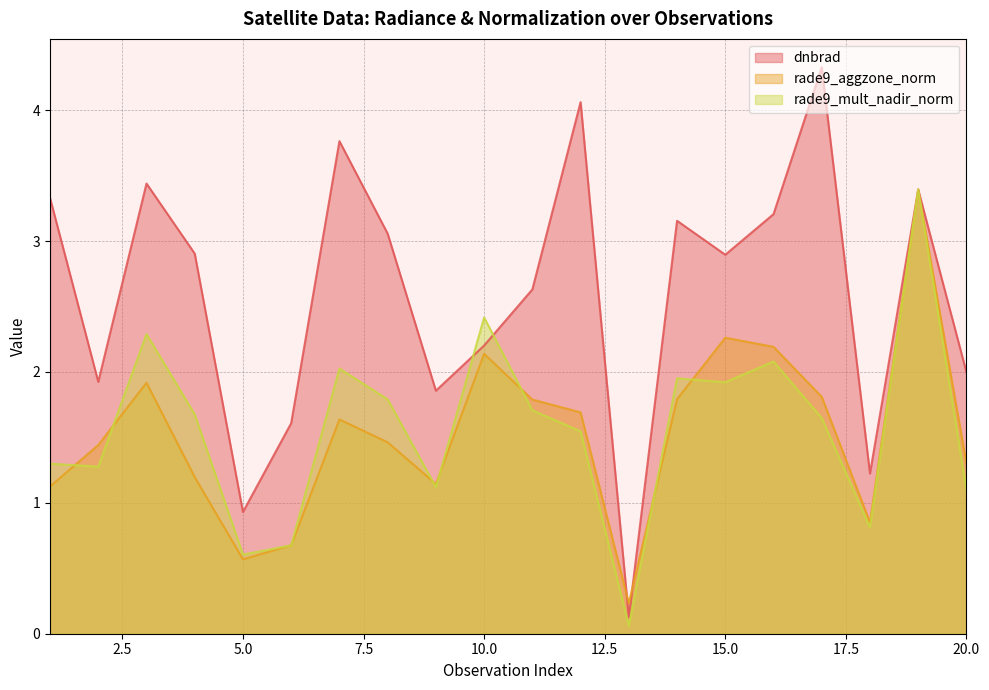

Count the number of data series in this chart.

3